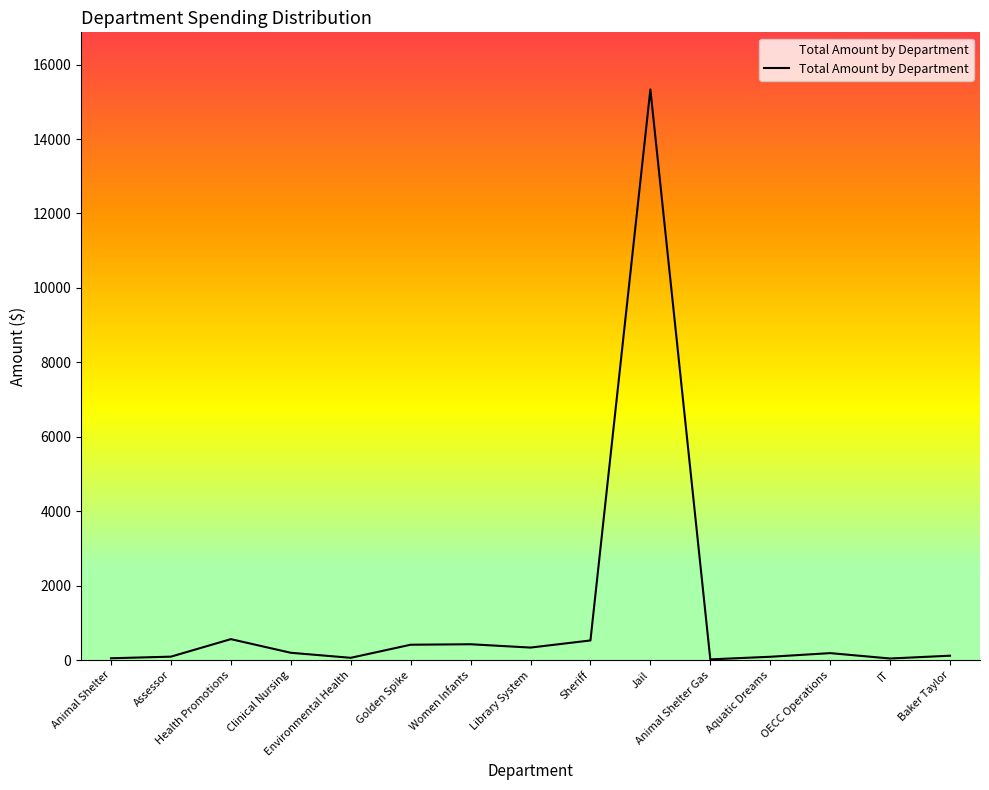

What is the difference between the maximum and minimum values?

15315.3